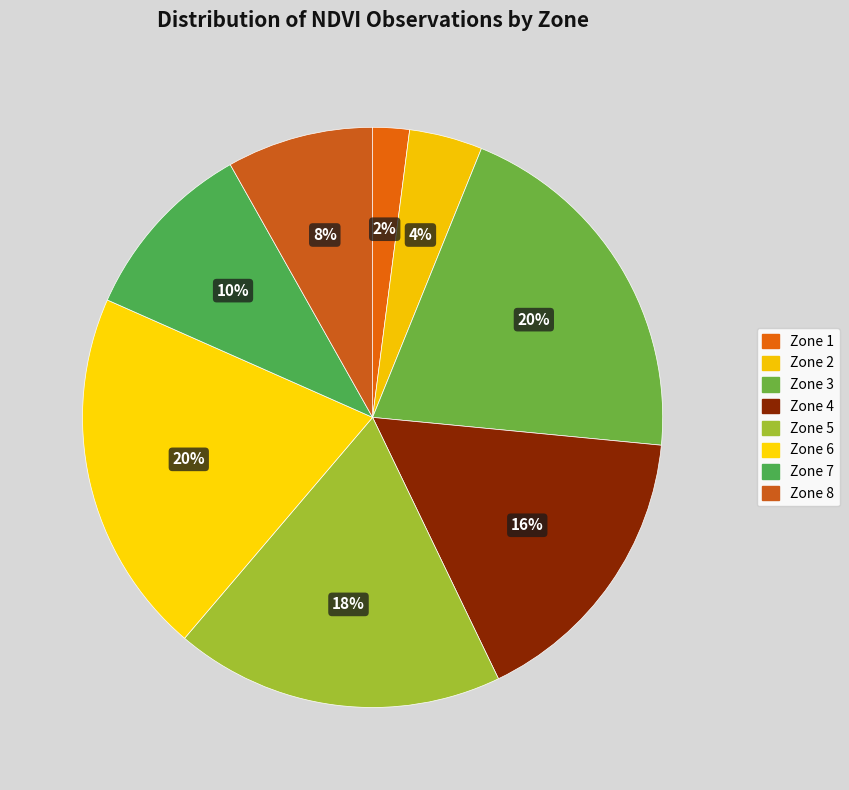

How many segments does this pie chart have?

8